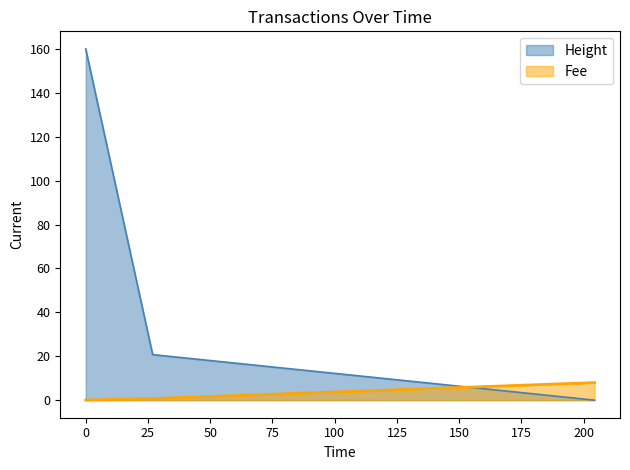

What is the highest value of the Fee series?

8.0